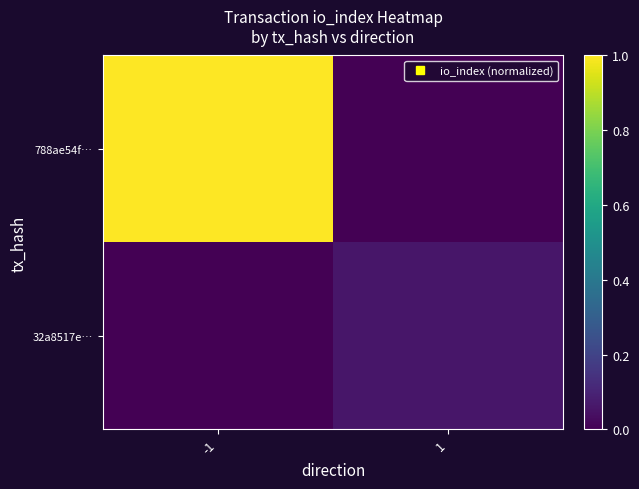

What is the maximum value shown in the chart?

1.0